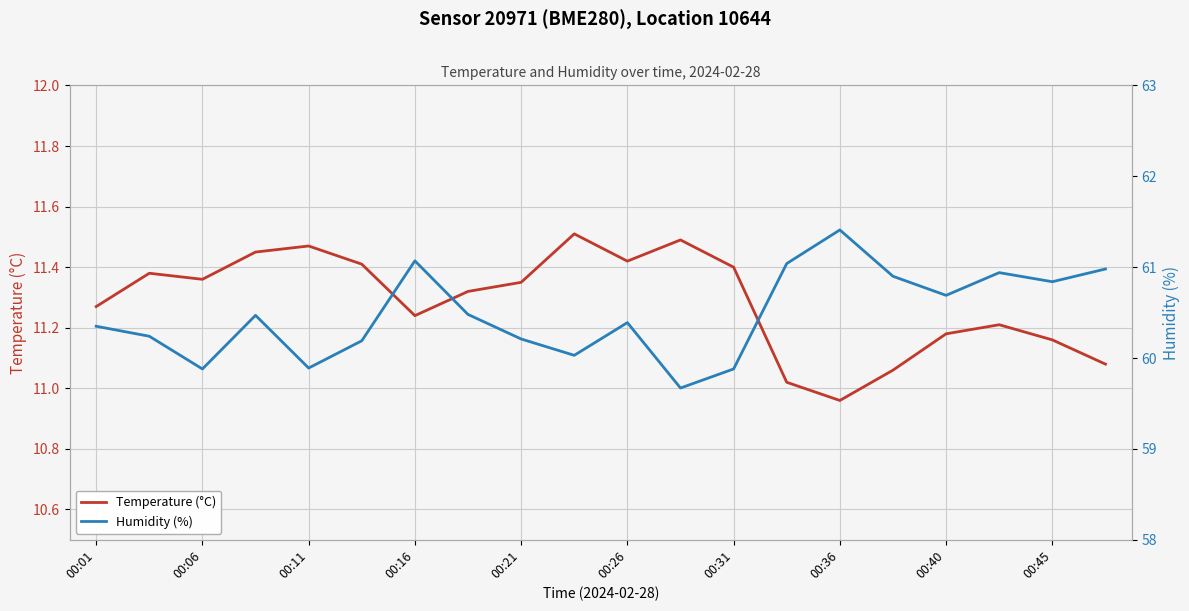

What is the total value across all series at 00:06?

71.6